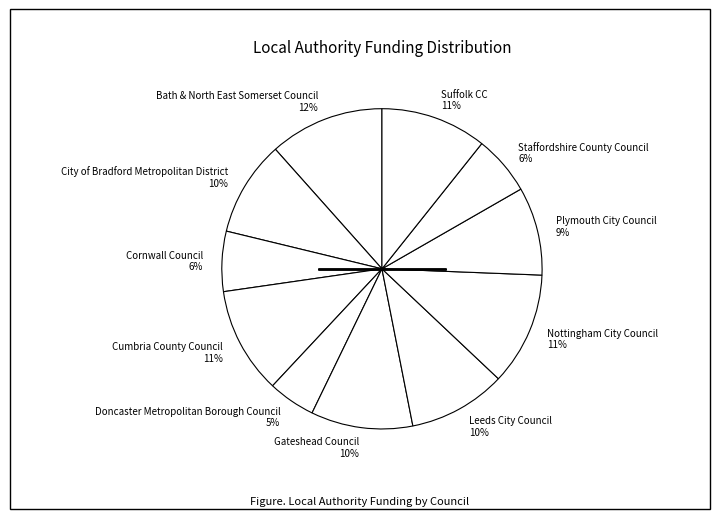

Is there any slice that represents more than half of the pie?

No